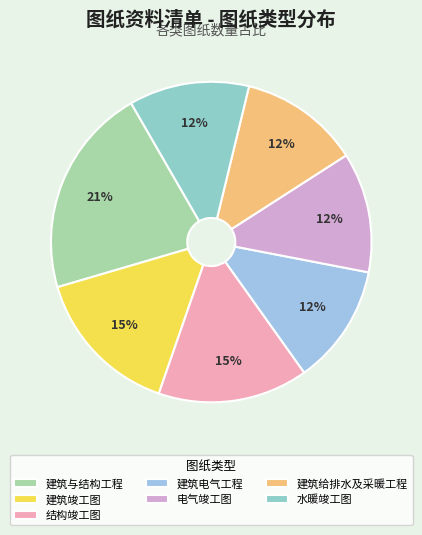

The 水暖竣工图 slice represents 12% of the pie. True or false?

True